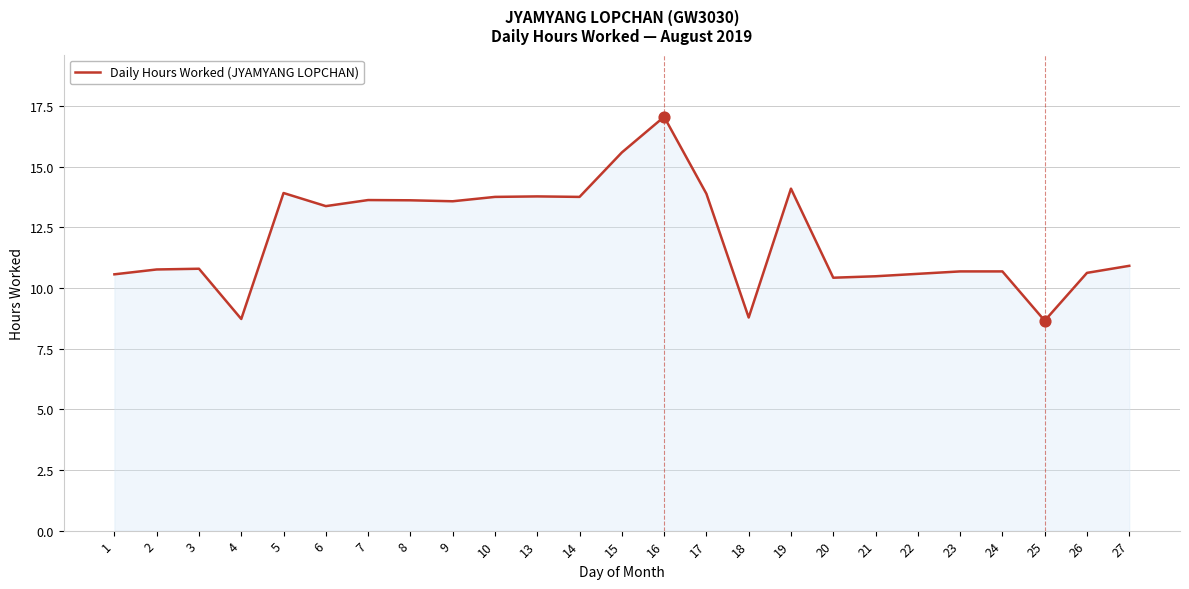

Approximately how many times larger is the value at 18 compared to 17?

0.6